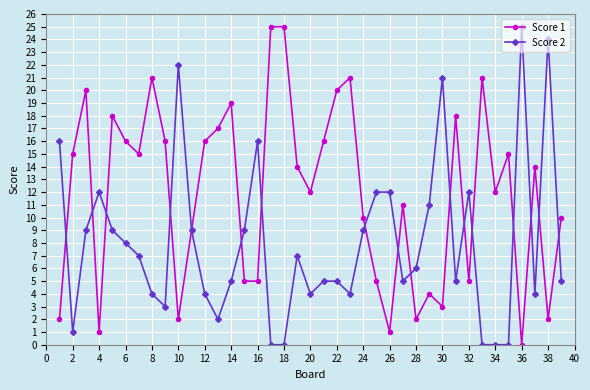

True or false: Score 1 has more than 2 points higher than both neighbors.

True